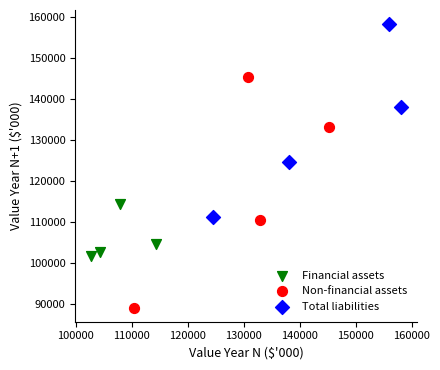

What are all the series names shown in the legend?

Financial assets, Non-financial assets, Total liabilities